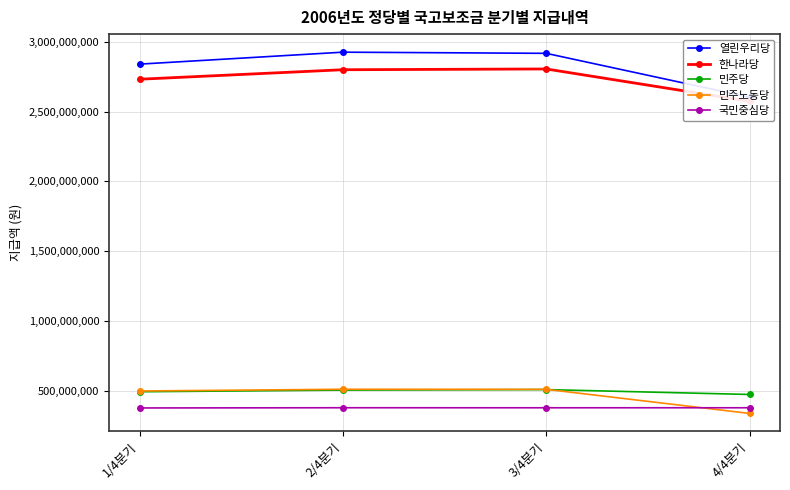

What is the difference between the maximum and second lowest values in the 한나라당 series?

73659100